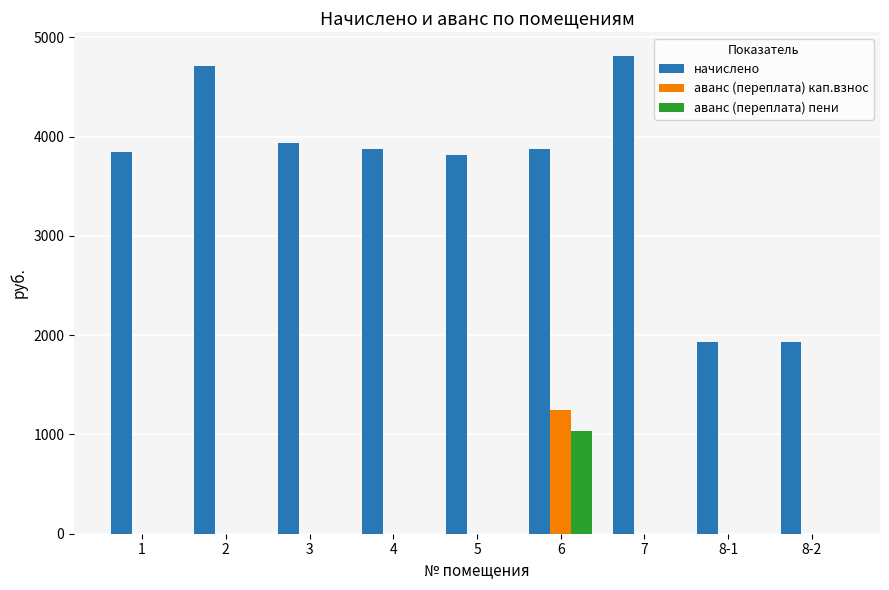

Reading left to right, list all the values displayed in this chart.

начислено: 1=3844.2	2=4715.3	3=3932.0	4=3876.1	5=3820.2	6=3876.1	7=4811.2	8-1=1934.0	8-2=1934.0
аванс (переплата) кап.взнос: 1=0.0	2=0.0	3=0.0	4=0.0	5=0.0	6=1250.8	7=0.0	8-1=0.0	8-2=0.0
аванс (переплата) пени: 1=0.0	2=0.0	3=0.0	4=0.0	5=0.0	6=1031.8	7=0.0	8-1=0.0	8-2=0.0